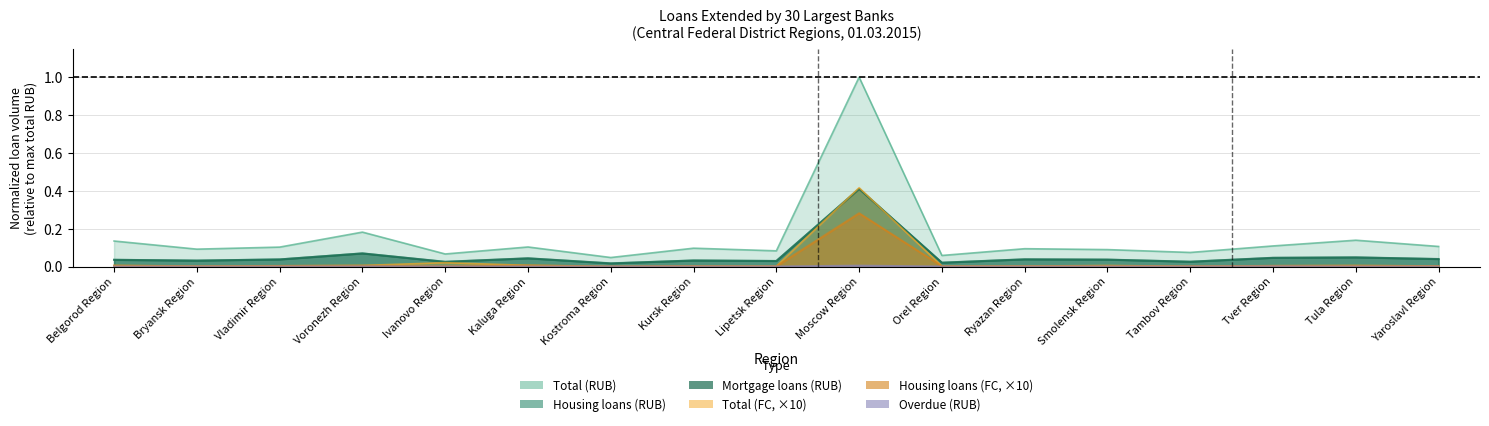

At Kostroma Region, list the series in order from largest to smallest.

total_rub, housing_rub, mortgage_rub, total_fc, housing_fc, overdue_rub